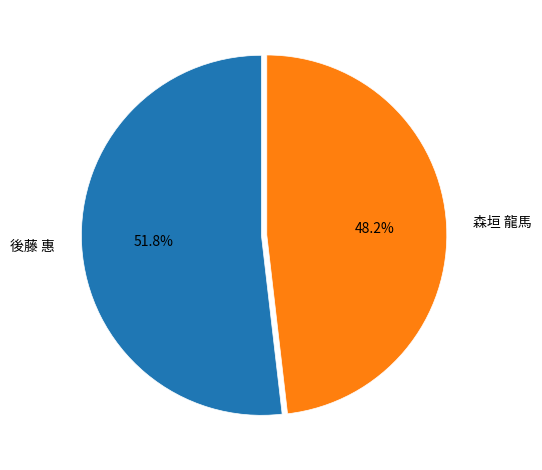

Which category accounts for the majority?

後藤 惠